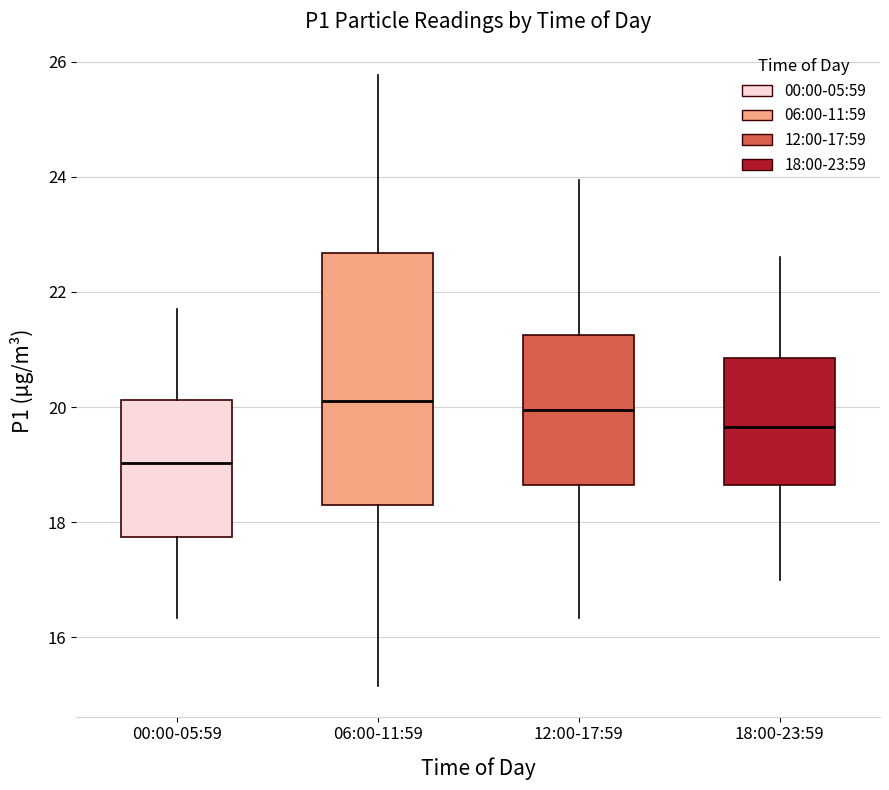

Where does the lower whisker of the box for 06:00-11:59 end on the y-axis? The values are not printed on the chart, so give them approximately, as read against the axis.

15.2